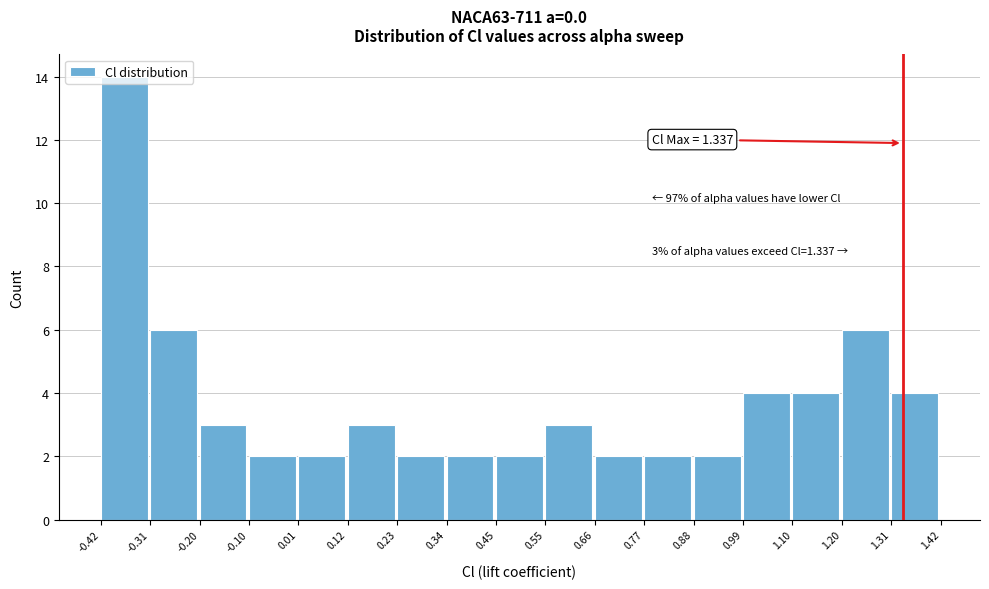

Which range on the x-axis has the tallest bar?

-0.42 to -0.31